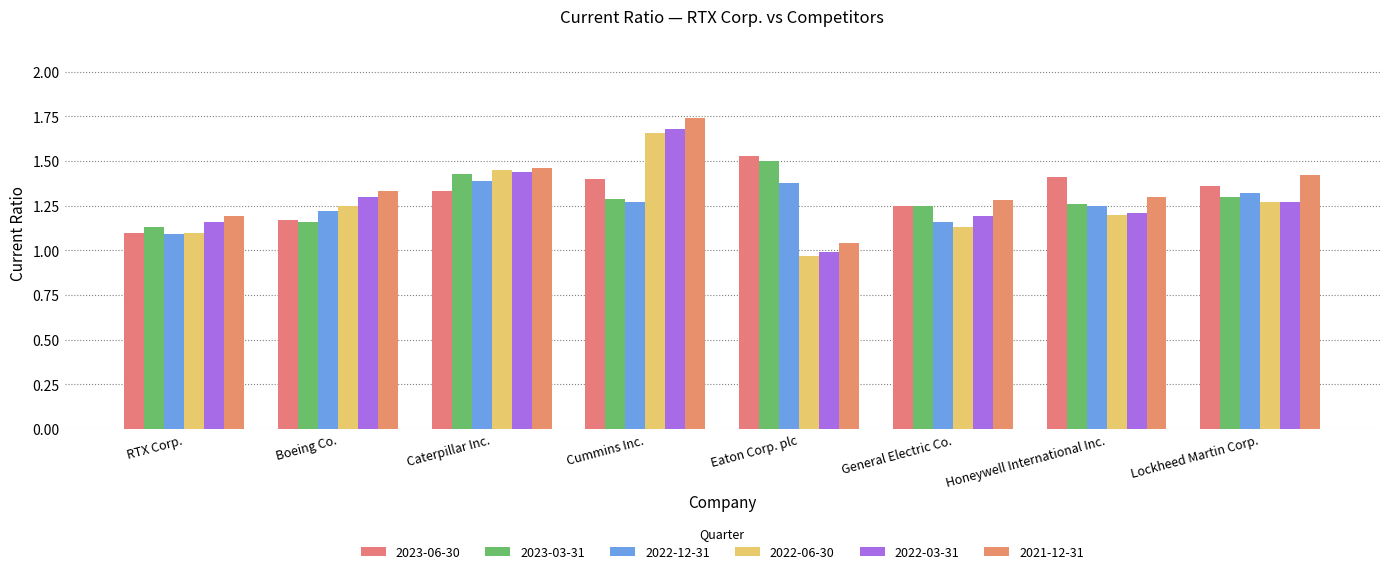

Between RTX Corp. and General Electric Co., which series saw the biggest shift?

2023-06-30